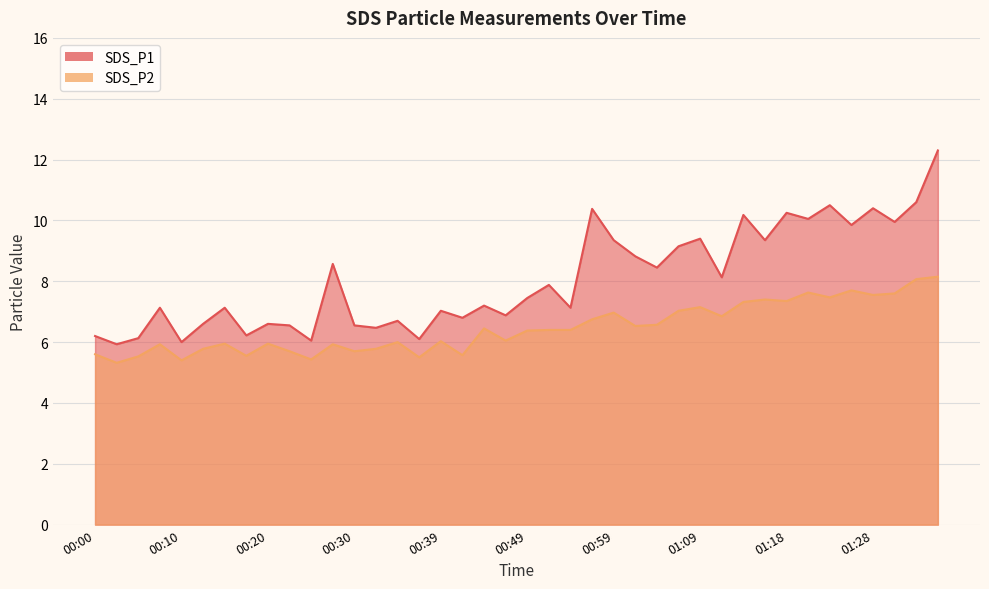

What is the value of the SDS_P1 point at the 33rd from the left?

10.2